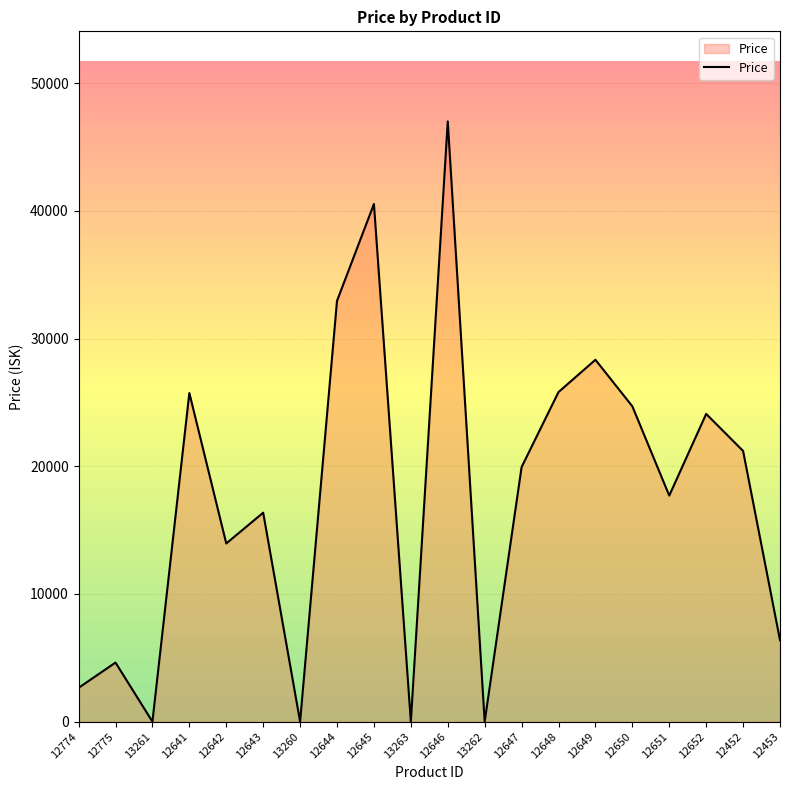

Read the value at 12645.

40533.3